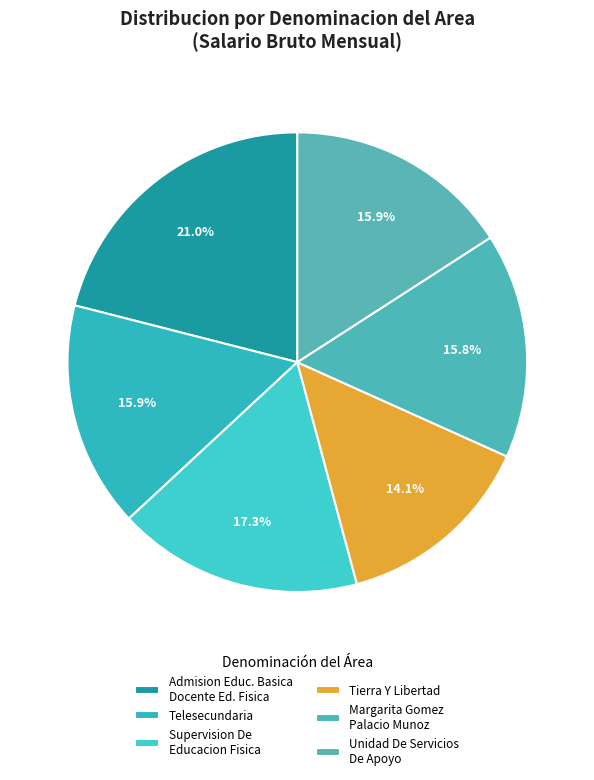

How many slices are in this pie chart?

6